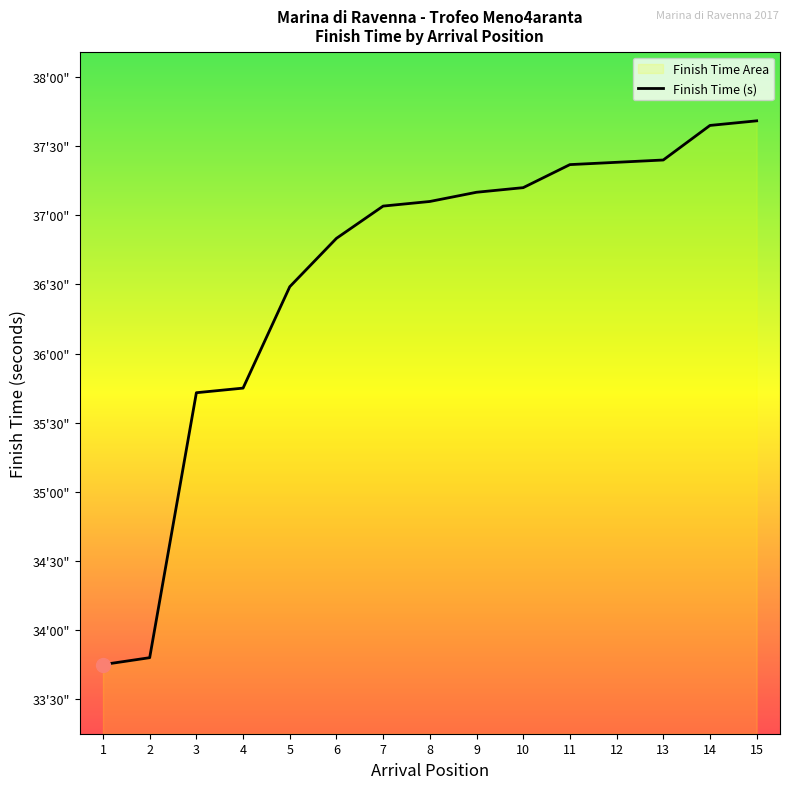

What is the change in value from 7 to 13?

+20